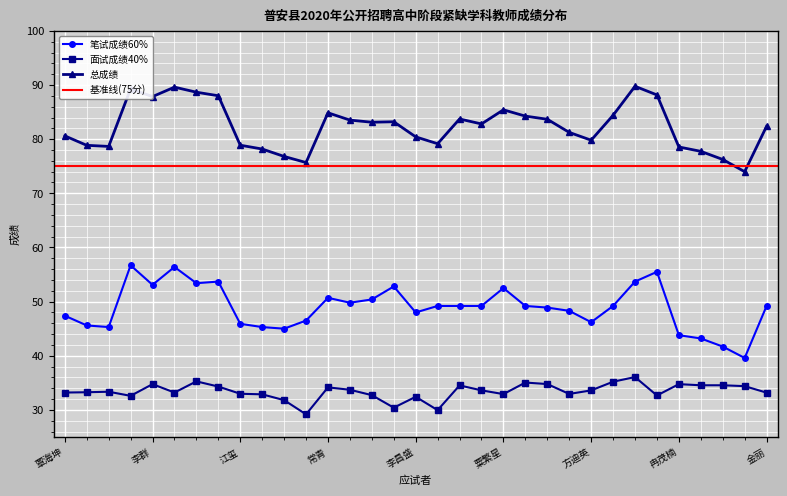

How many data points in 面试成绩40% are less than 33?

12